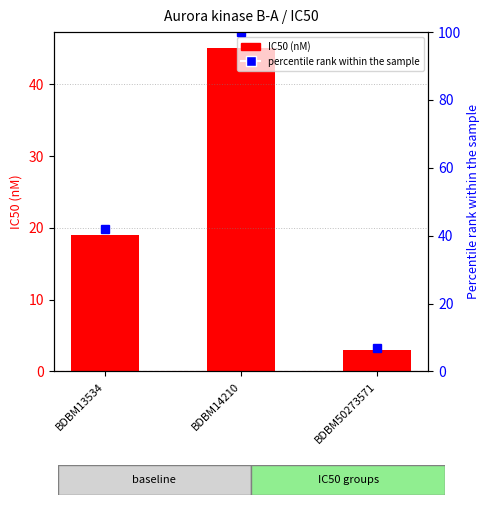

Is it true that percentile rank within the sample equals 7 at BDBM50273571?

True